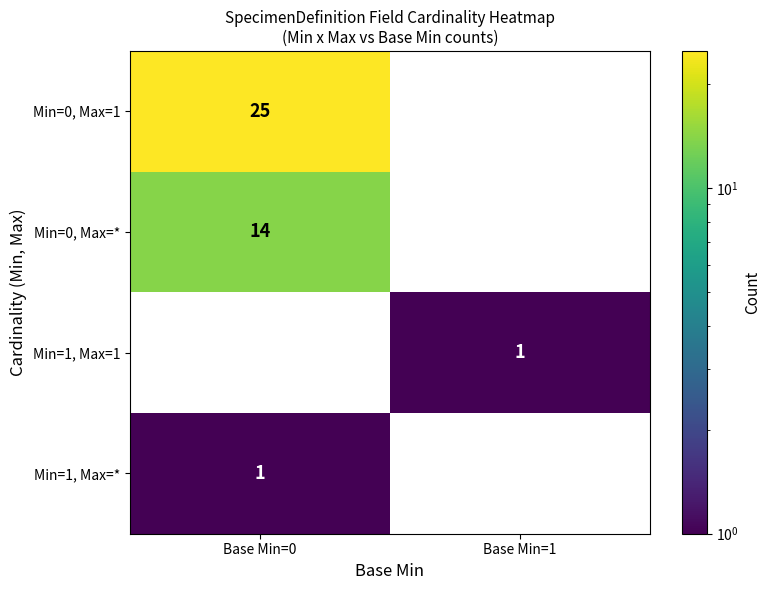

At how many categories does at least one series exceed 11?

1